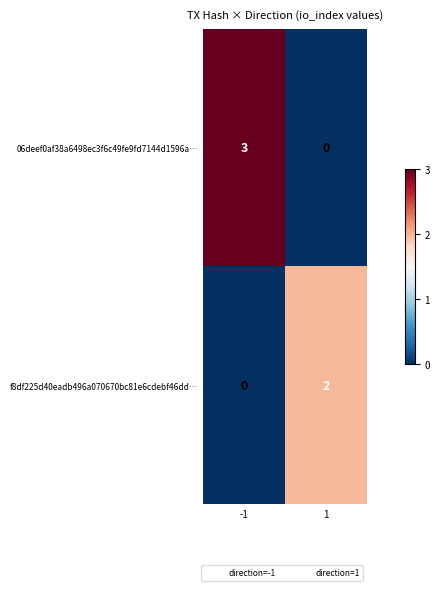

What is the difference between the highest and lowest values at 1?

2